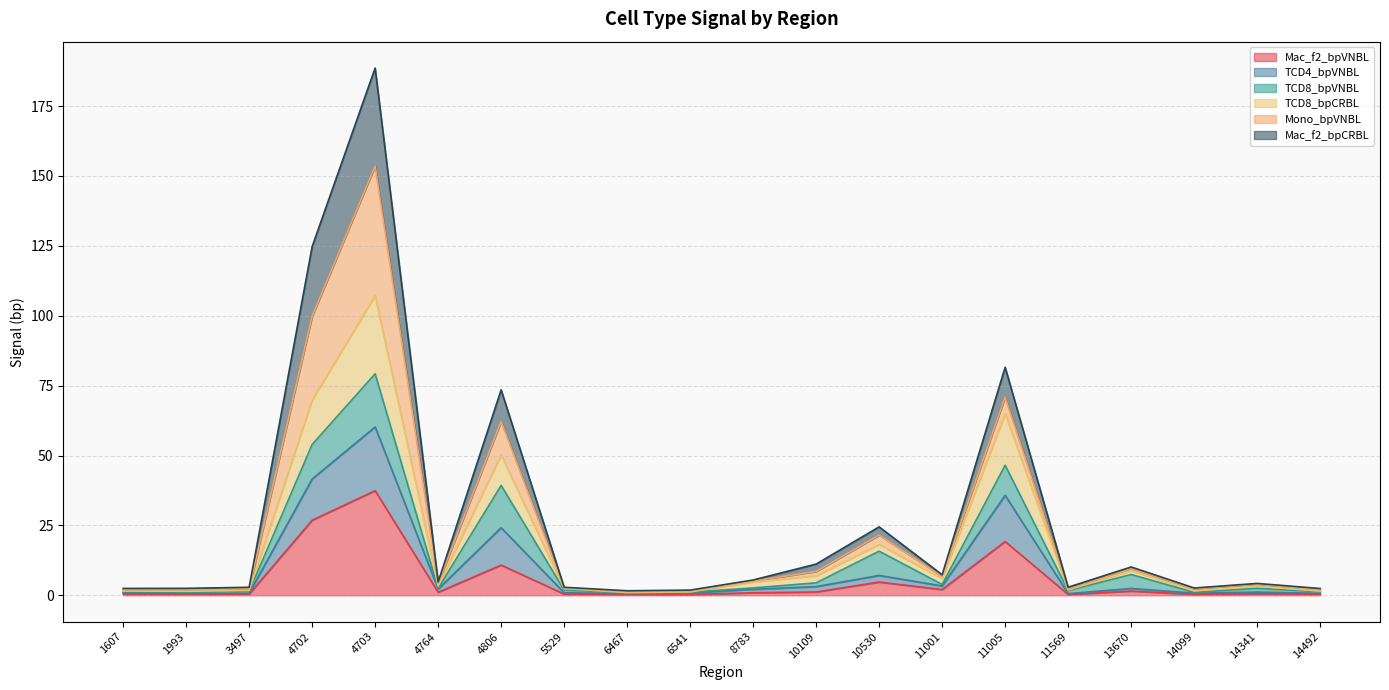

How many interior local peaks does the Mac_f2_bpVNBL series have?

6